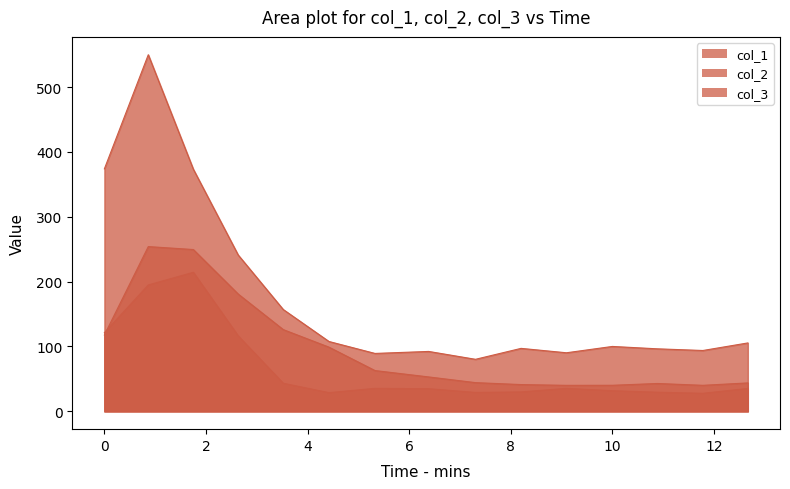

Reading right to left, list all the values displayed in this chart.

col_1: 35.2	27.8	29.5	31.8	35.4	29.9	29.1	34.9	35.4	28.8	43.3	116.5	214.4	194.9	121.3
col_2: 105.5	93.8	96.4	100.1	90.3	97.1	80.2	92.4	89.3	107.7	157.0	241.1	373.4	550.0	374.0
col_3: 43.8	40.1	43.0	40.2	40.1	41.3	44.3	53.1	62.9	99.0	126.1	180.9	249.5	254.1	117.7